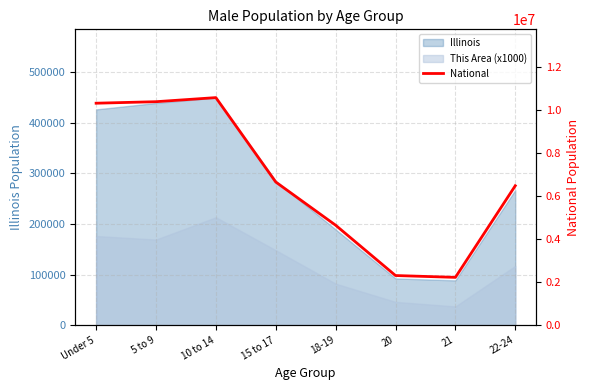

The value at 15 to 17 is 3686379. True or false?

False